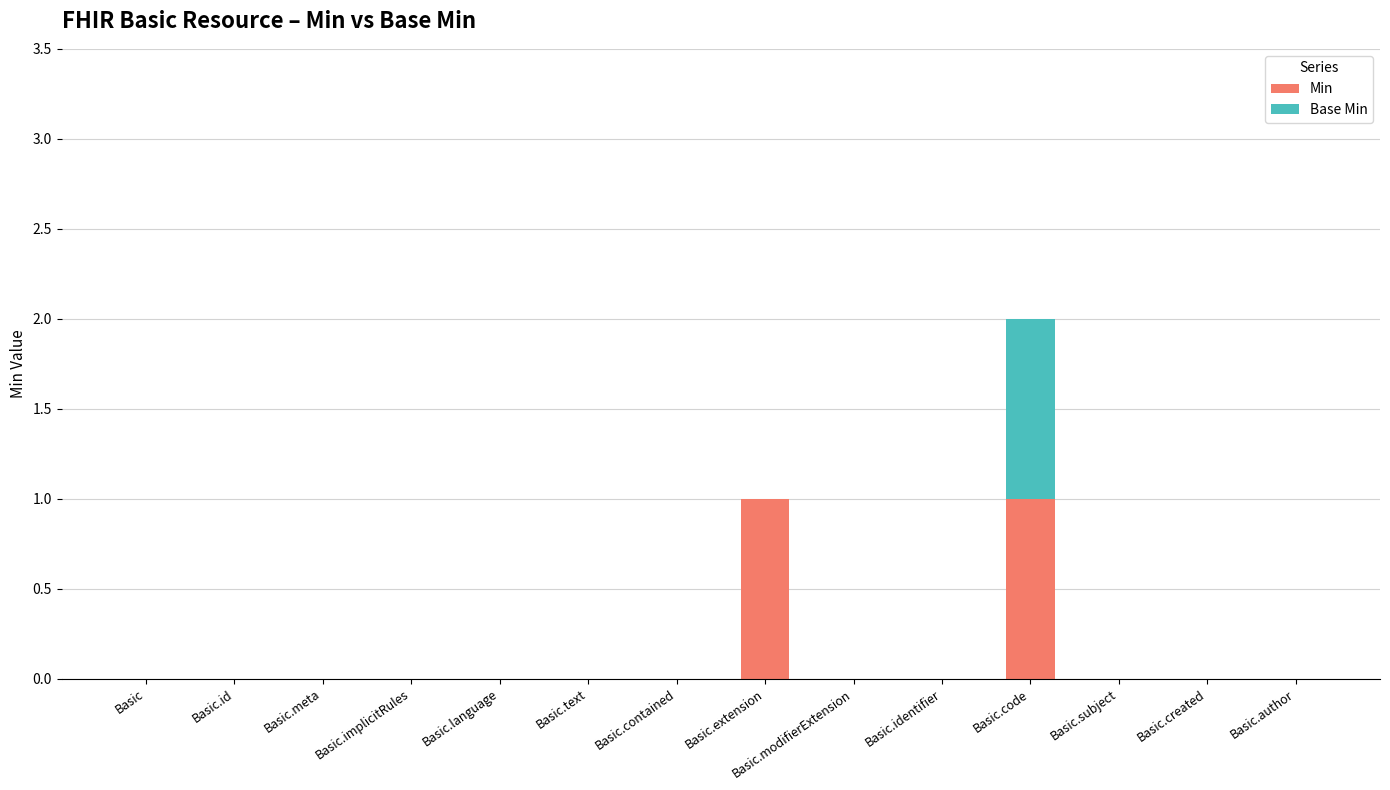

Is it true that Min equals 0 at Basic.modifierExtension?

True